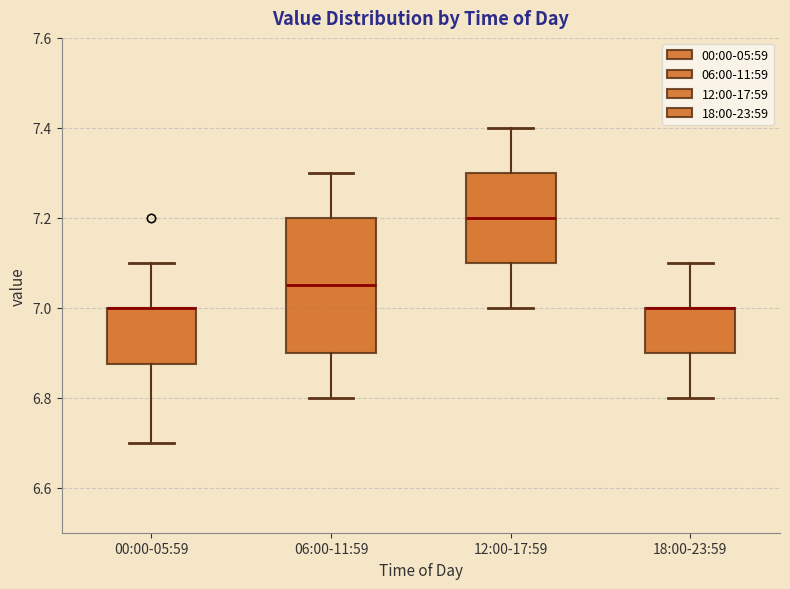

Reading left to right, transcribe this box plot: for each box, give where its median line is, the range the box spans, and where its two whiskers end, as read against the y-axis. The values are not printed on the chart, so give them approximately, as read against the axis.

00:00-05:59: median 7.00 (drawn on the box's upper edge), box 6.88 to 7.00, whiskers 6.70 to 7.10
06:00-11:59: median 7.06, box 6.90 to 7.20, whiskers 6.80 to 7.30
12:00-17:59: median 7.20, box 7.10 to 7.30, whiskers 7.00 to 7.40
18:00-23:59: median 7.00 (drawn on the box's upper edge), box 6.90 to 7.00, whiskers 6.80 to 7.10